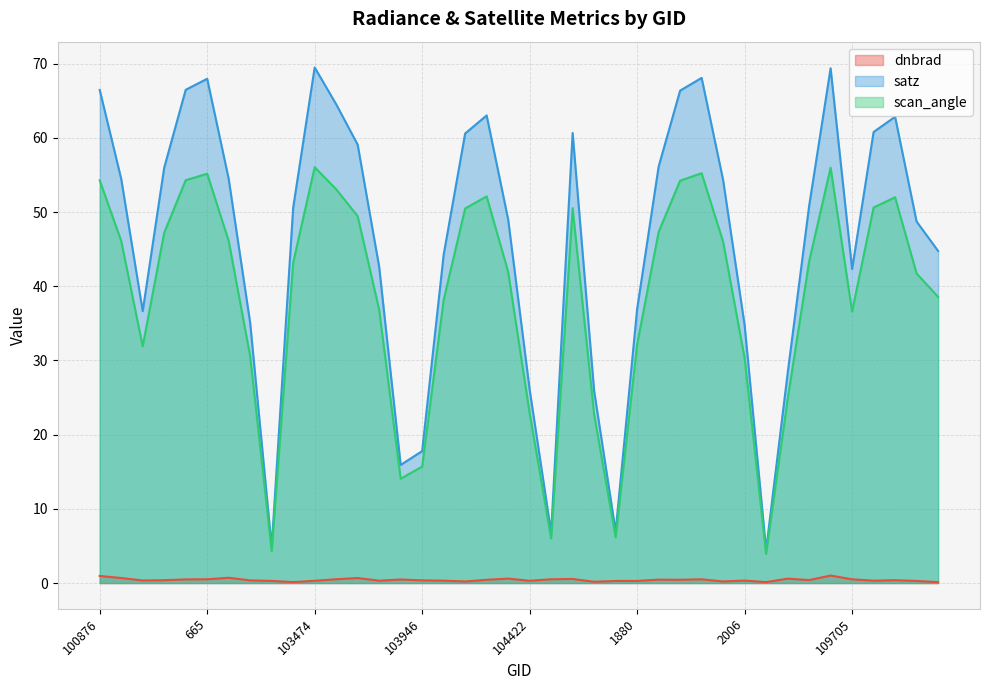

The value of satz at 102861 is 56.0. True or false?

True